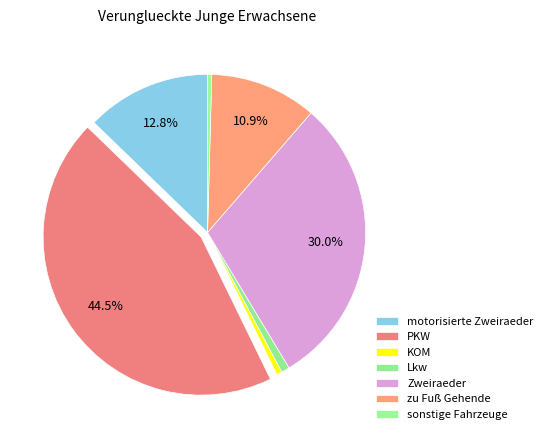

Count the number of slices in the pie.

7